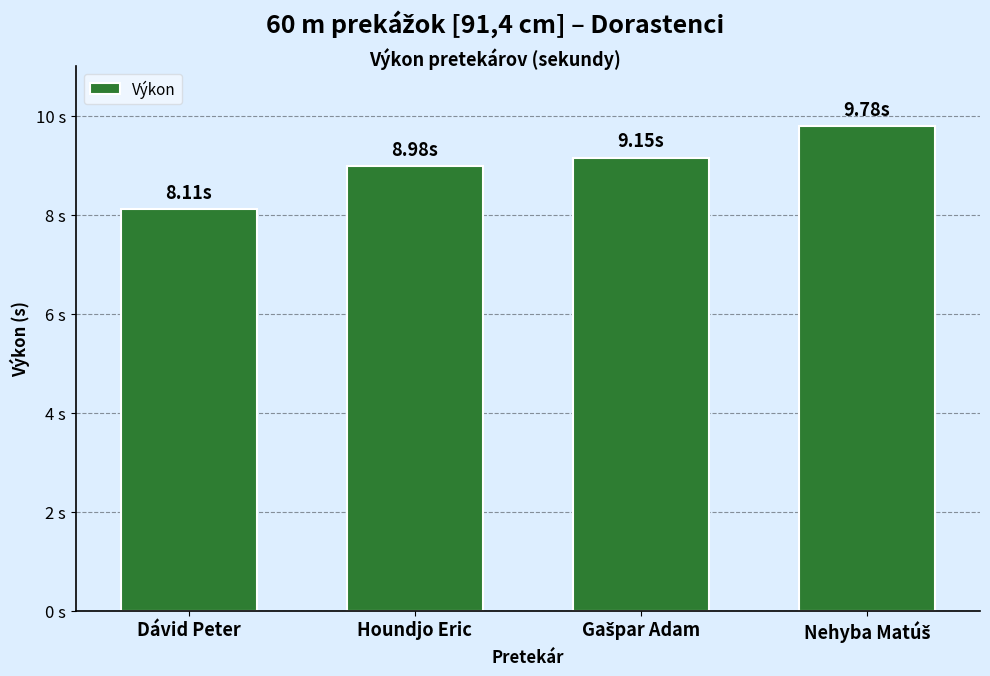

Are the bars horizontal?

No